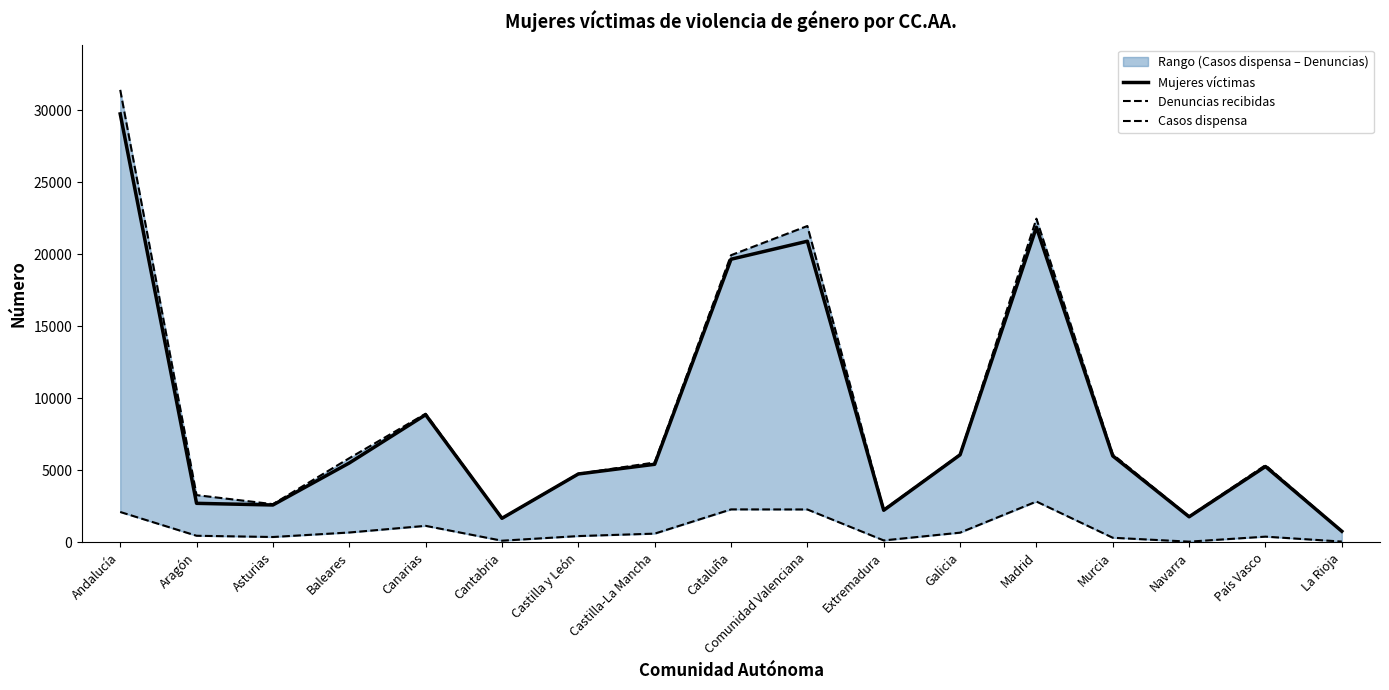

How many data points in Denuncias recibidas are less than 5541?

8